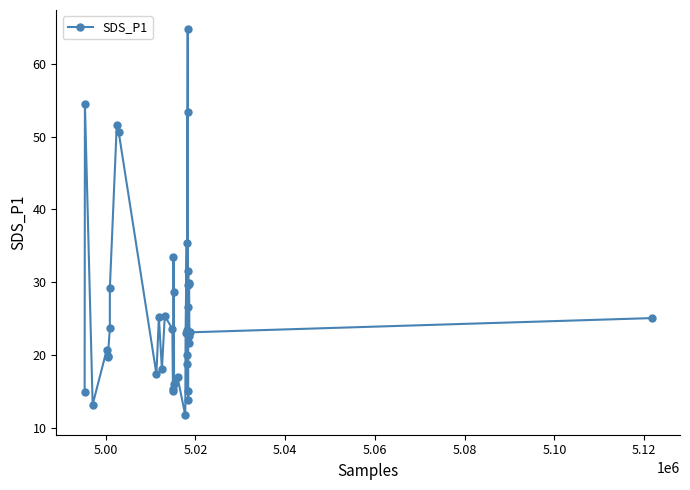

What is the smallest value displayed?

11.8